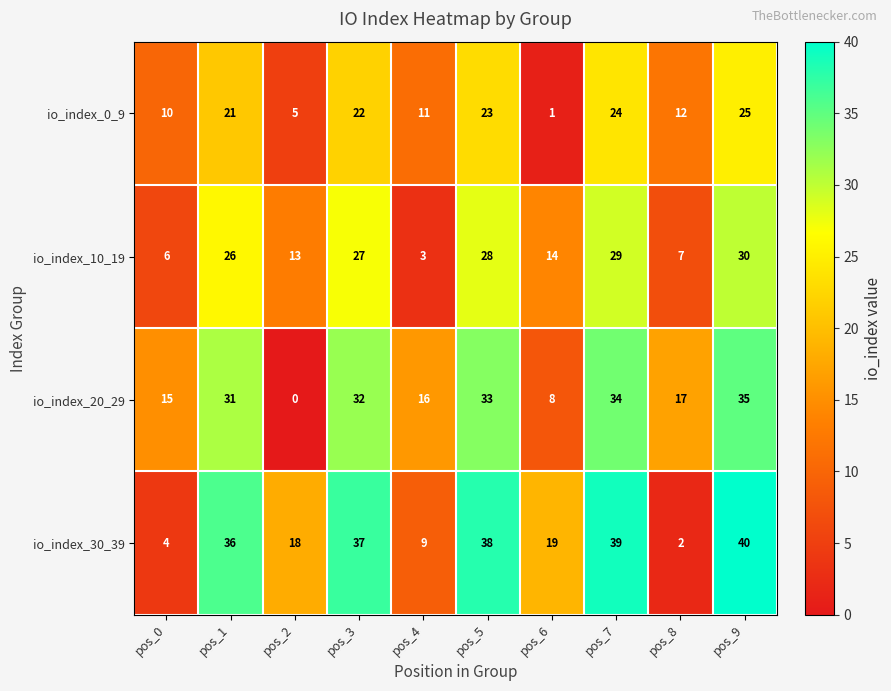

At how many categories does at least one series exceed 25?

5